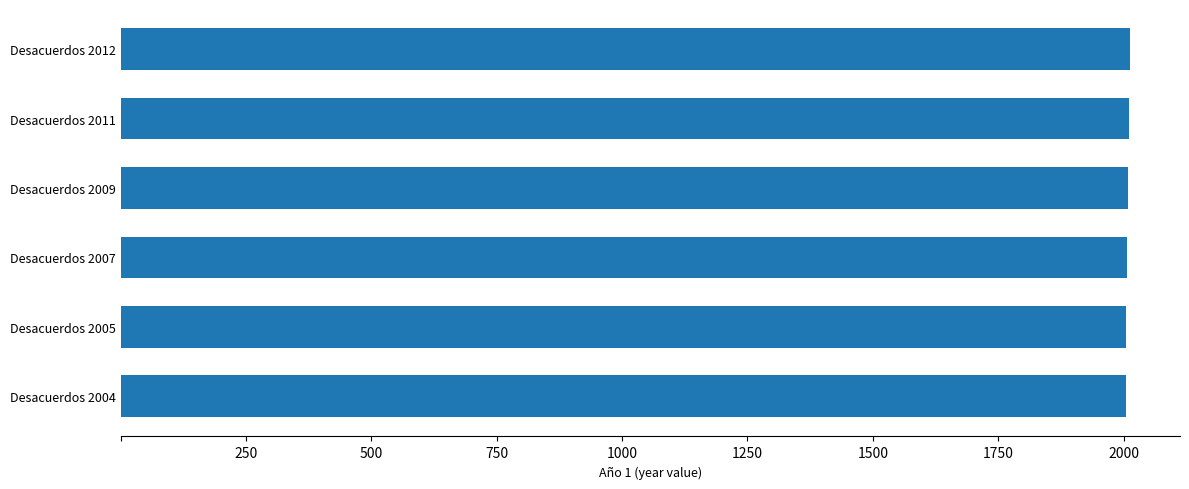

What is the ratio of the value at Desacuerdos 2009 to the value at Desacuerdos 2011?

1.0